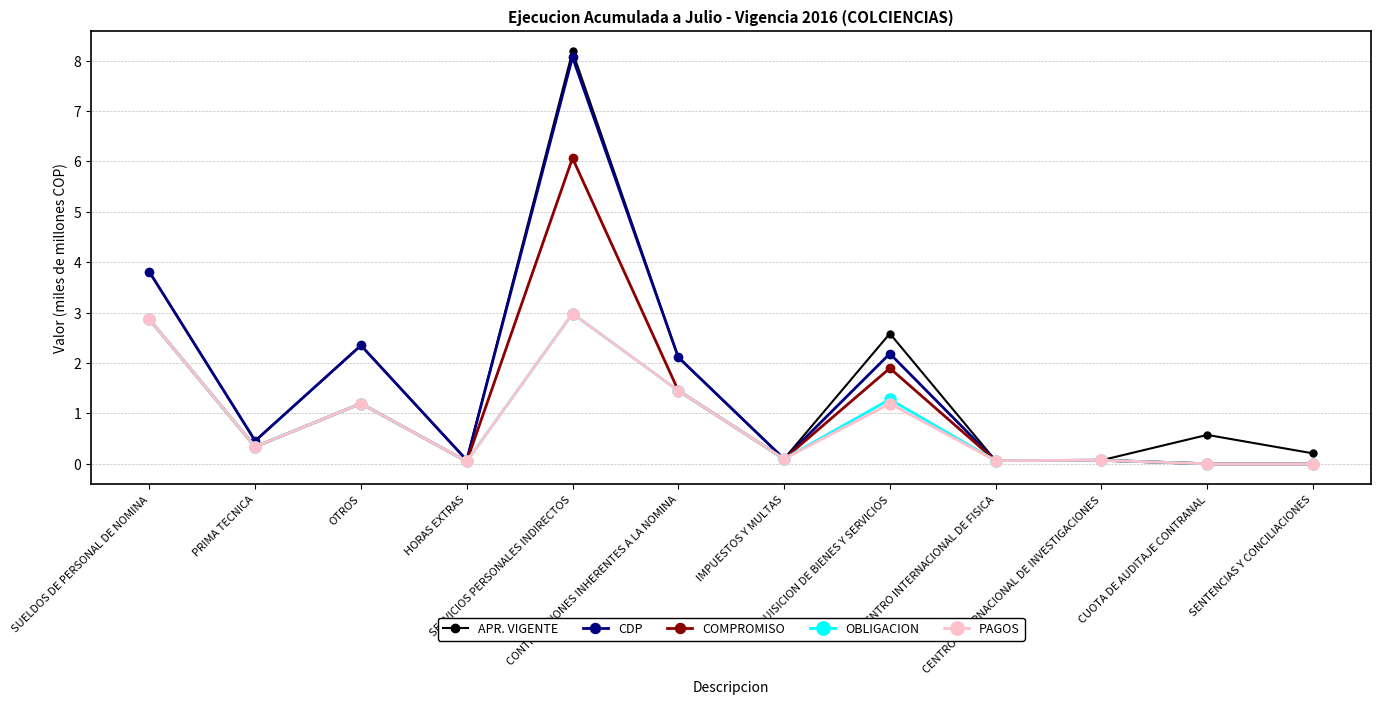

What are all the series names shown in the legend?

APR. VIGENTE, CDP, COMPROMISO, OBLIGACION, PAGOS